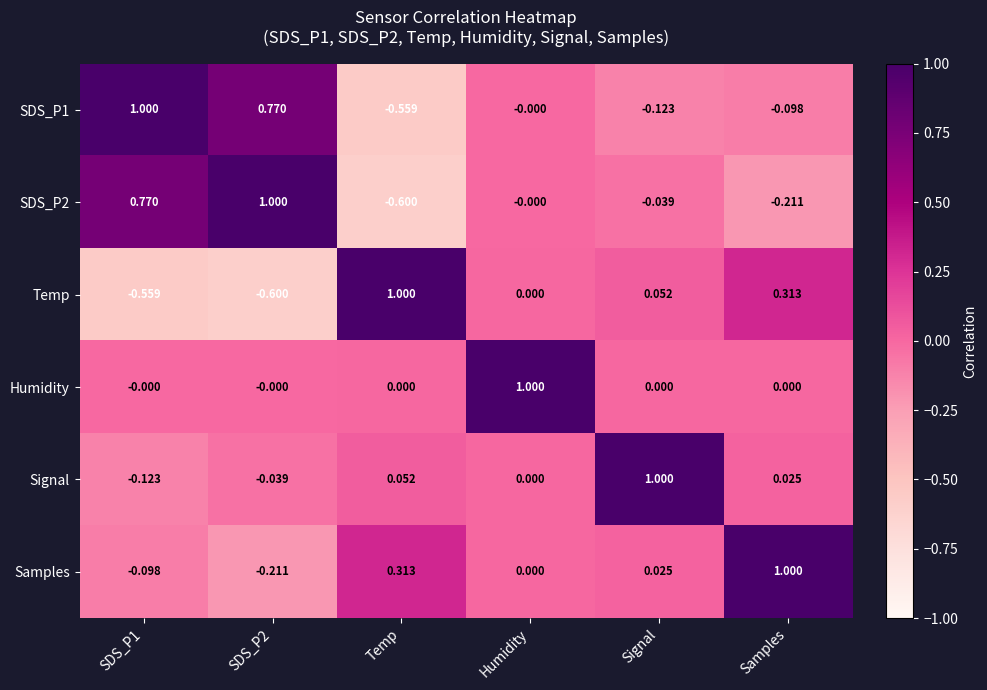

Which category has the highest value in the Temp series?

Temp